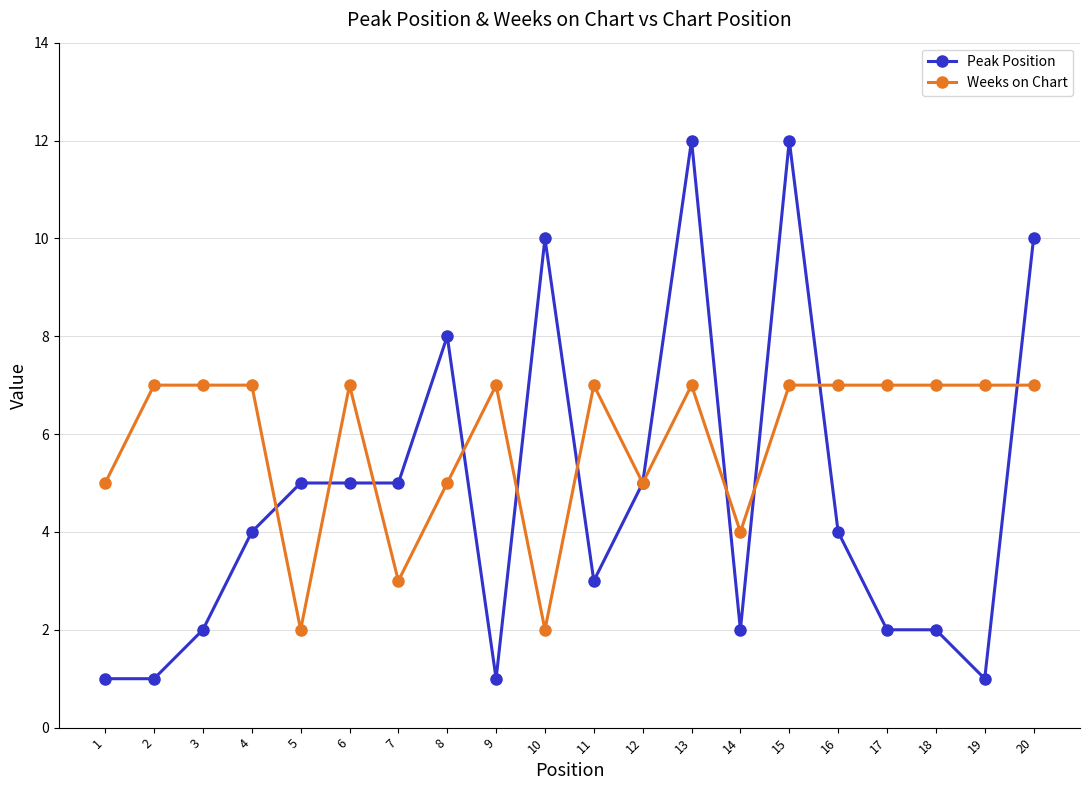

Is it true that Weeks on Chart equals 7 at 18?

True